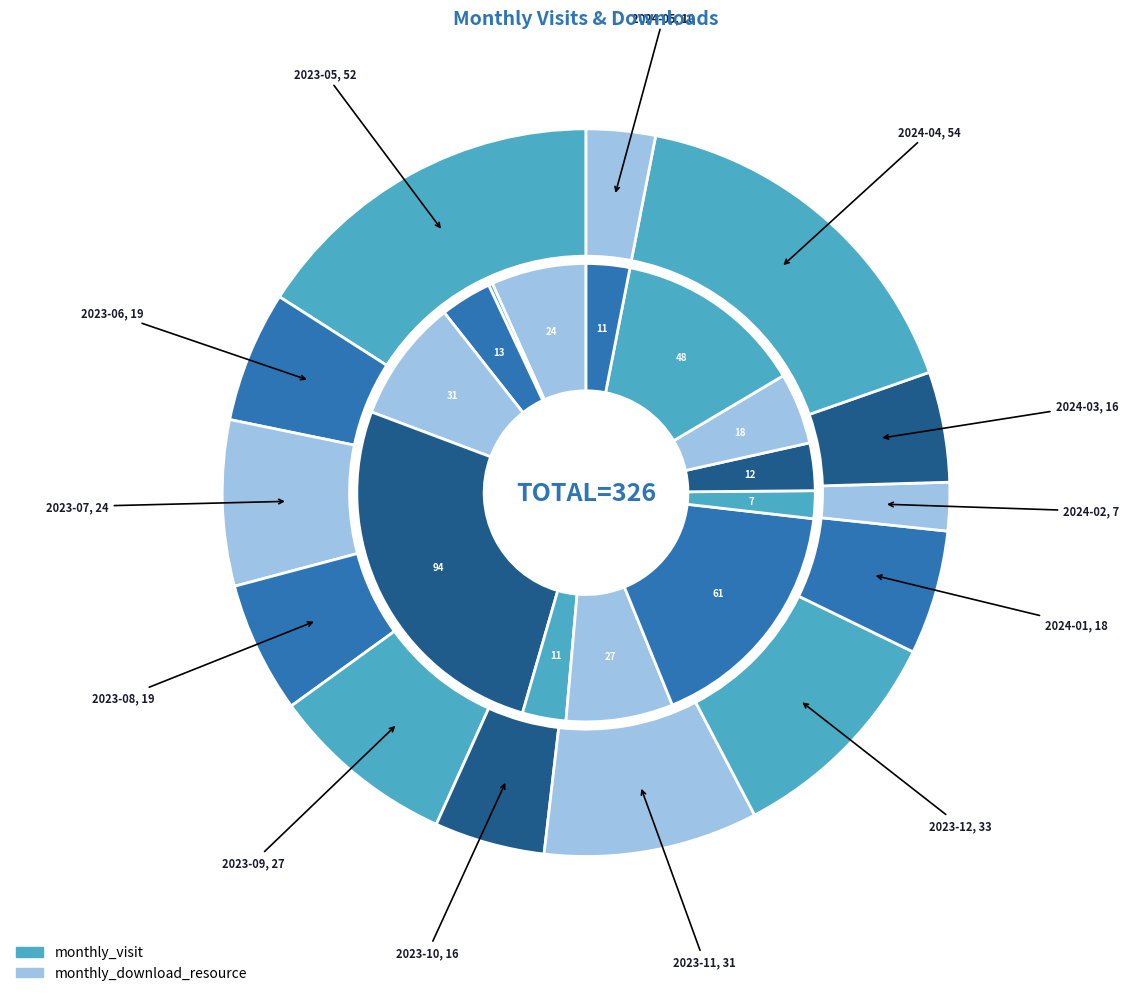

To the nearest percent, what is the difference between the largest and smallest slice percentages?

14%